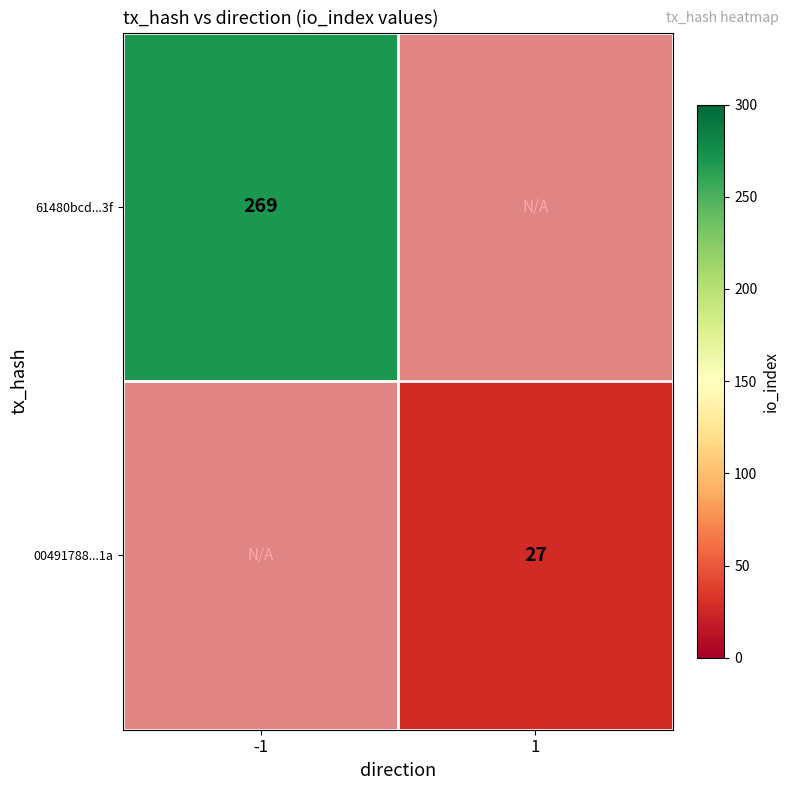

How many data points does each series have?

2